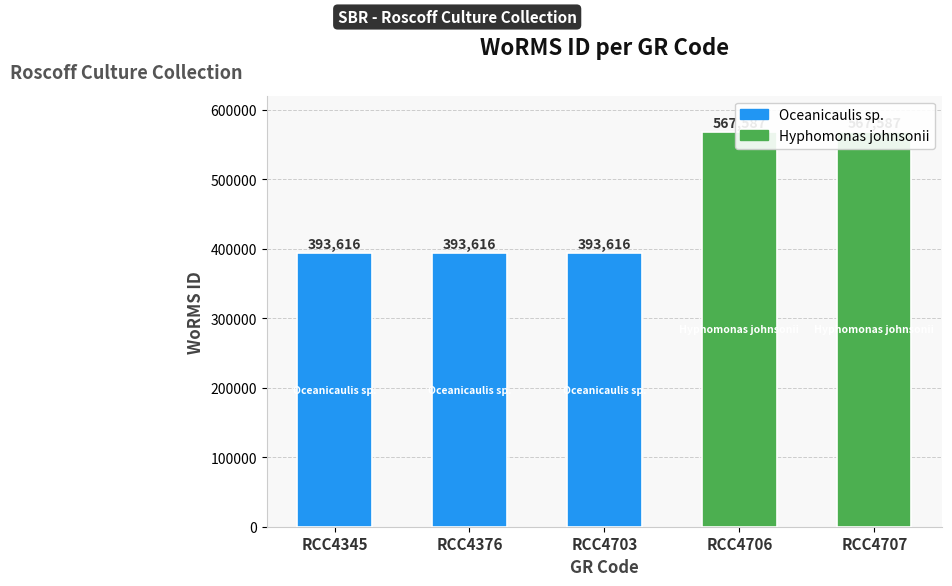

Reading right to left, list all the values displayed in this chart.

RCC4707=567587	RCC4706=567587	RCC4703=393616	RCC4376=393616	RCC4345=393616